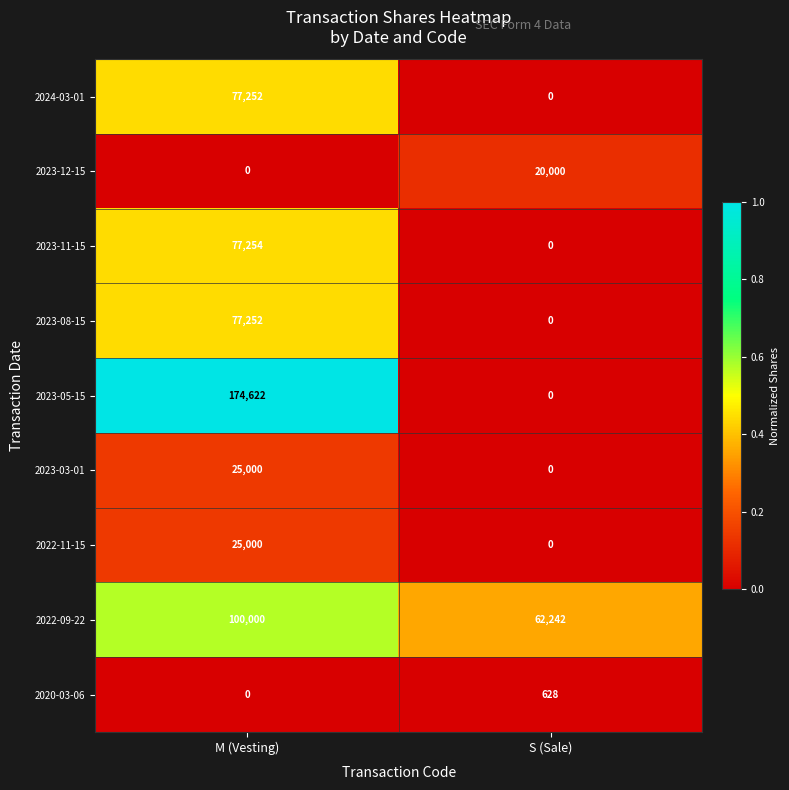

List the labels in order of 2022-09-22 value, largest first.

M (Vesting), S (Sale)